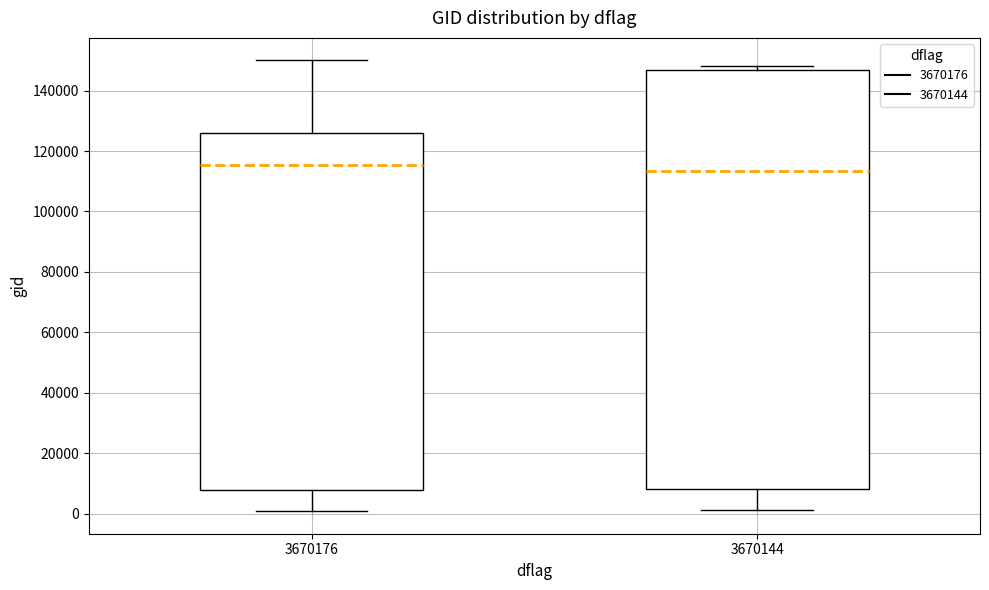

Reading left to right, read every box against the y-axis: the position of its median line, the range the box covers, and the ends of its whiskers. The values are not printed on the chart, so give them approximately, as read against the axis.

3670176: median 116000, box 8000 to 126000, whiskers 0 to 150000
3670144: median 114000, box 8000 to 146000, whiskers 2000 to 148000